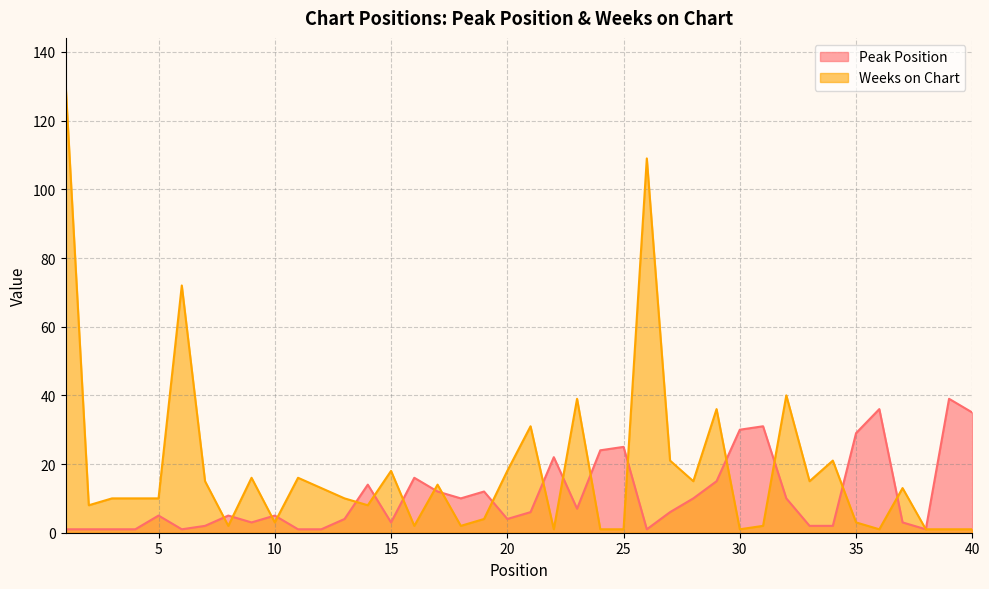

At which label does Peak Position first exceed 6?

14